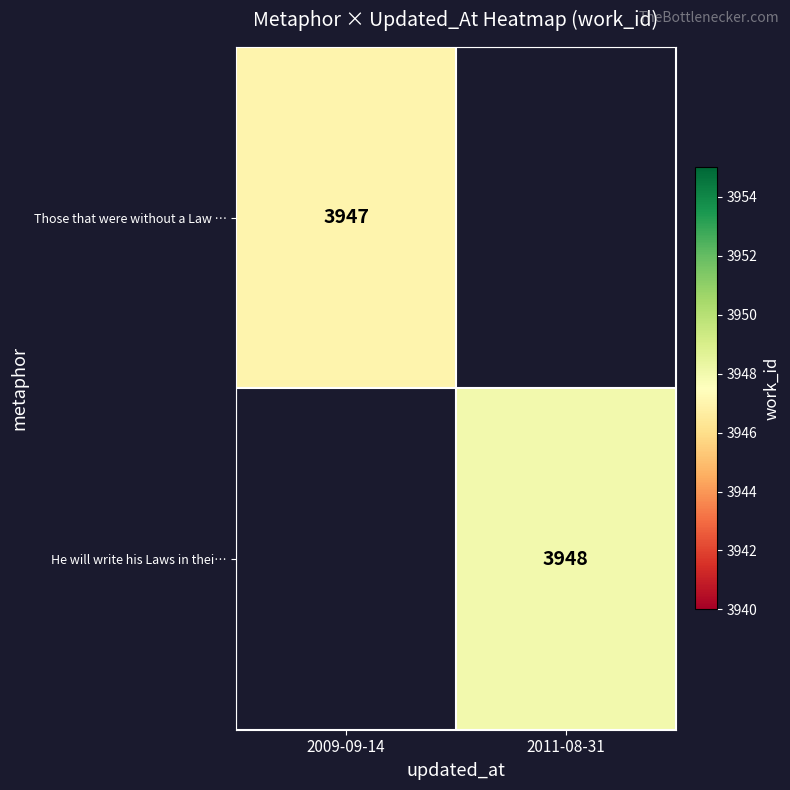

How many categories are shown in the chart?

2